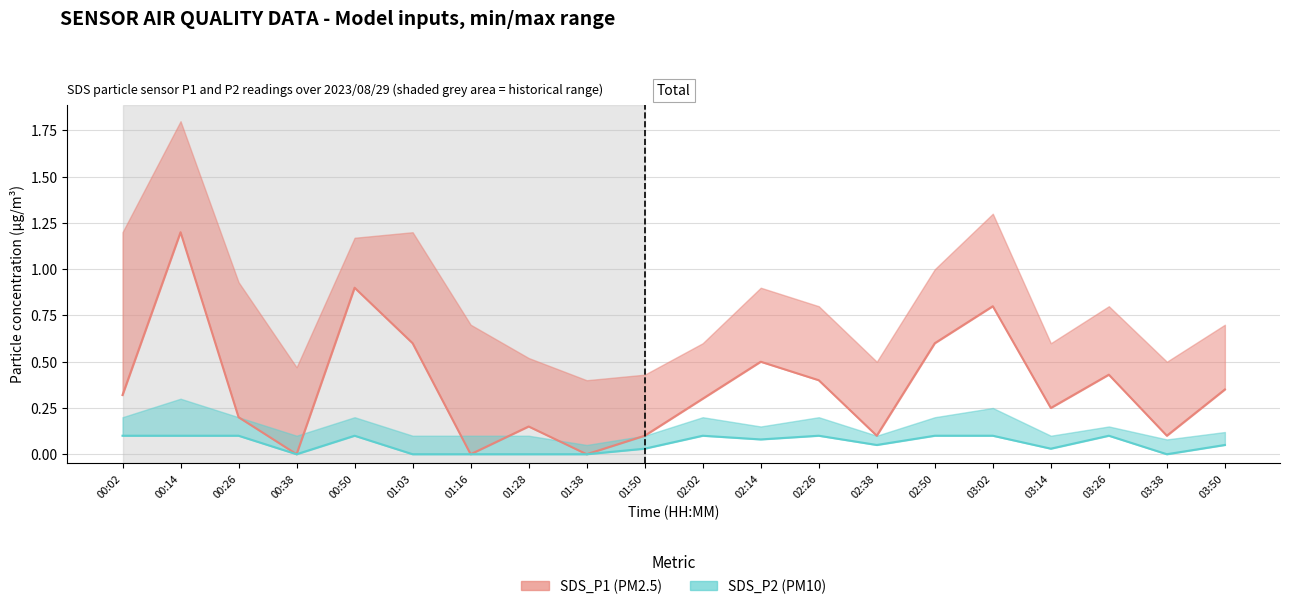

True or false: SDS_P2 has more than 0 interior local peaks.

True